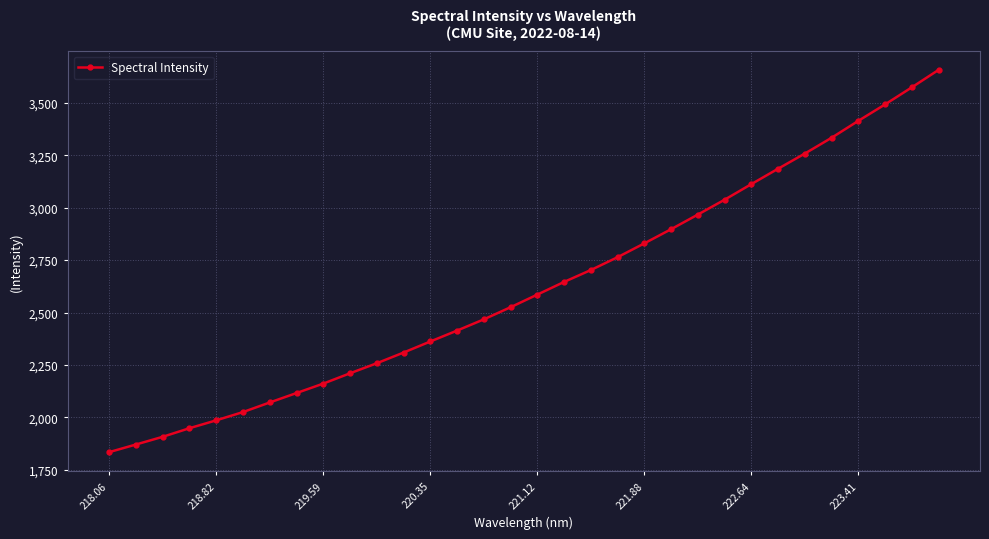

Count the number of data series in this chart.

1